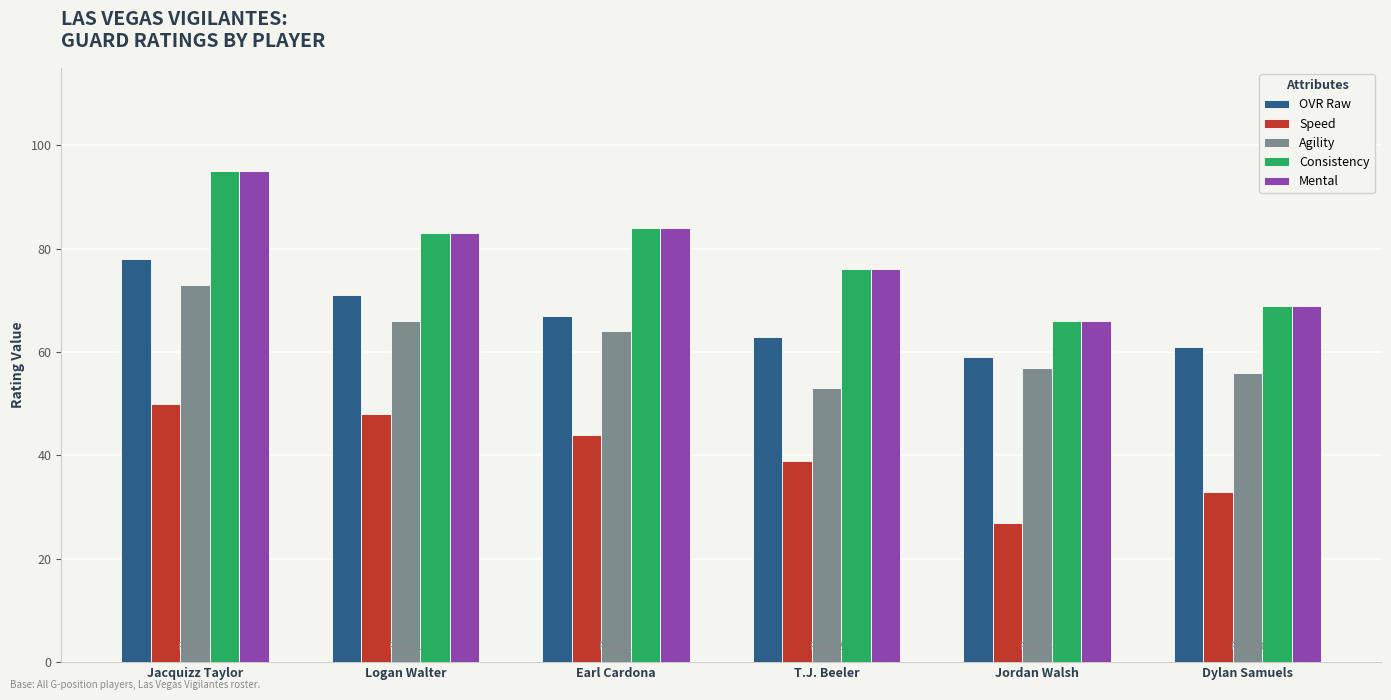

Reading right to left, transcribe all the data shown in this chart.

OVR Raw: 61	59	63	67	71	78
Speed: 33	27	39	44	48	50
Agility: 56	57	53	64	66	73
Consistency: 69	66	76	84	83	95
Mental: 69	66	76	84	83	95